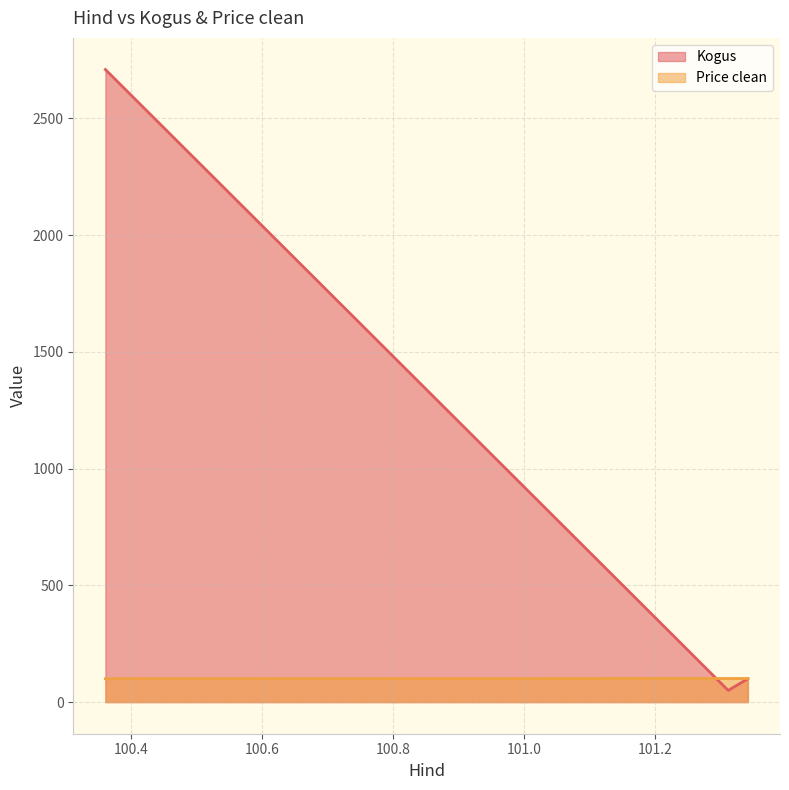

How many series are shown in this chart?

2